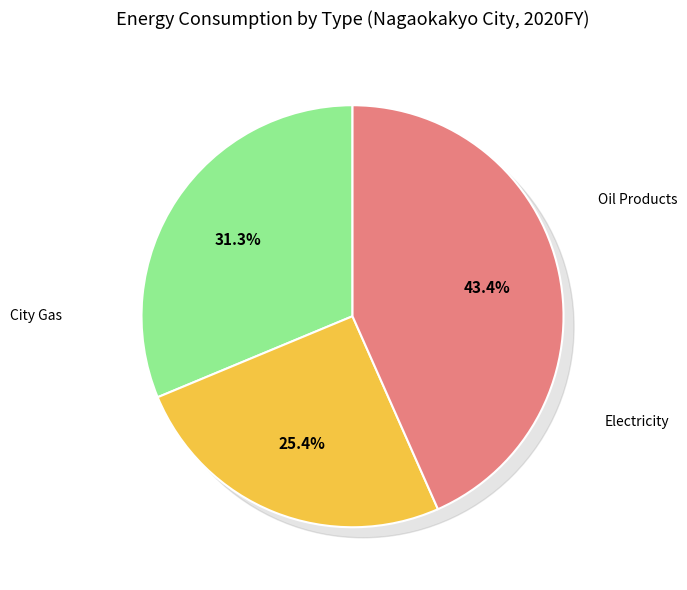

Count the number of slices in the pie.

3